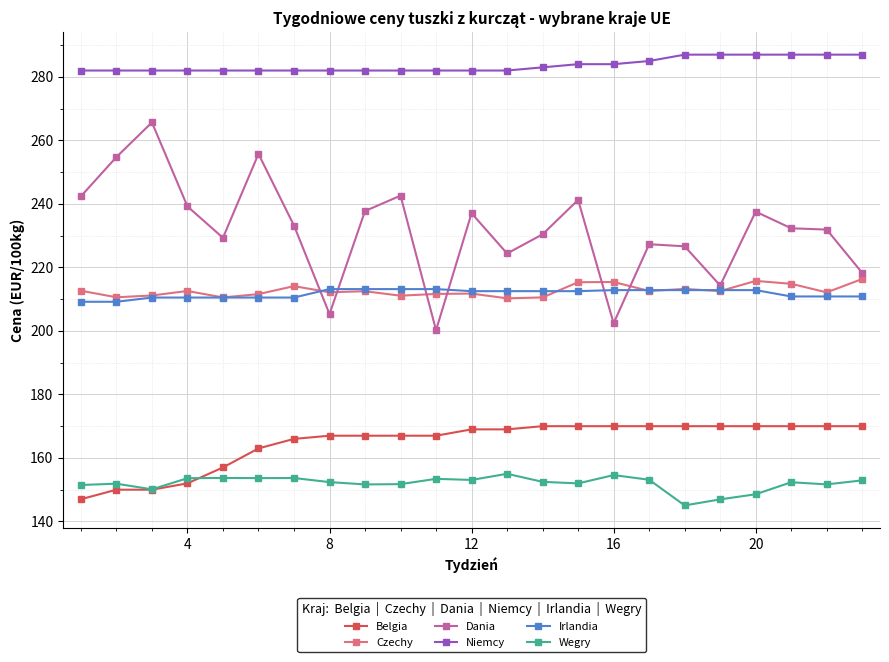

How many lines are shown in the chart?

6